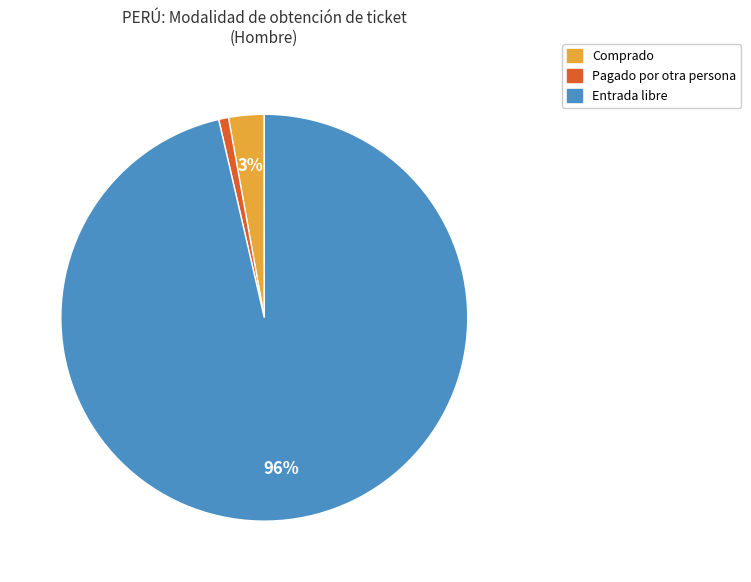

To the nearest percent, what is the difference between the Pagado por otra persona and Comprado slice percentages?

2%